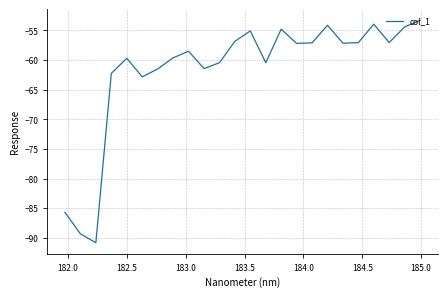

What is the minimum value shown in the chart?

-90.8